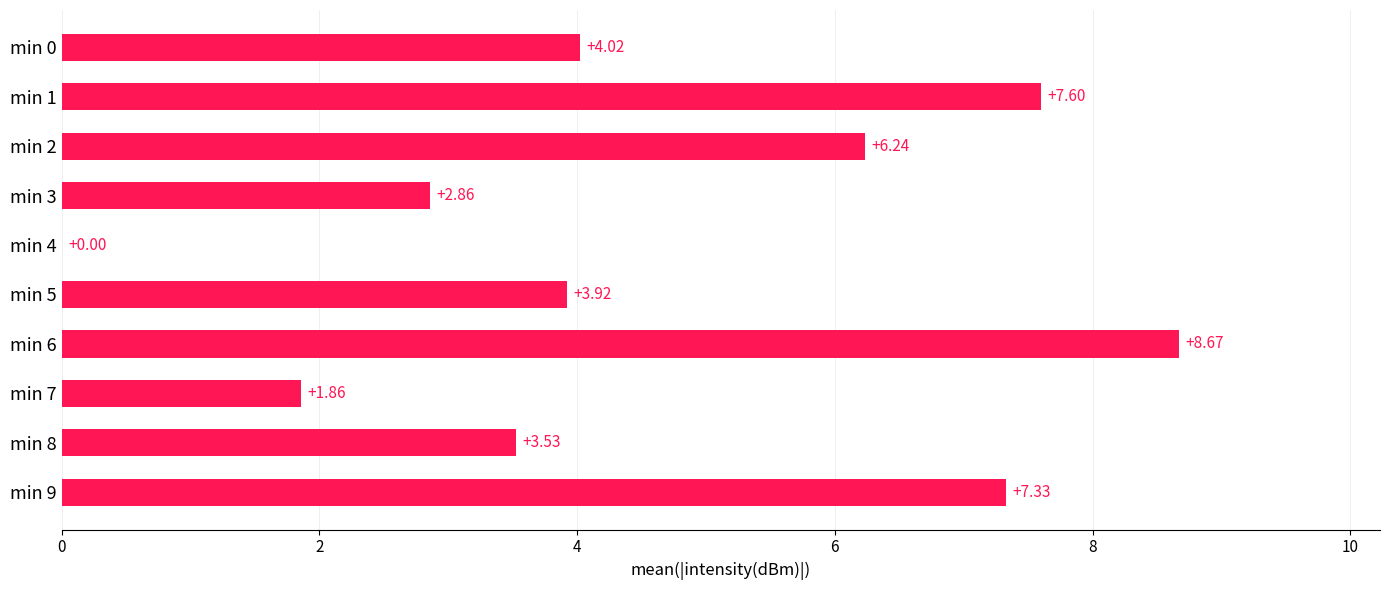

What is the sum of the values at min 3 and min 1?

10.5